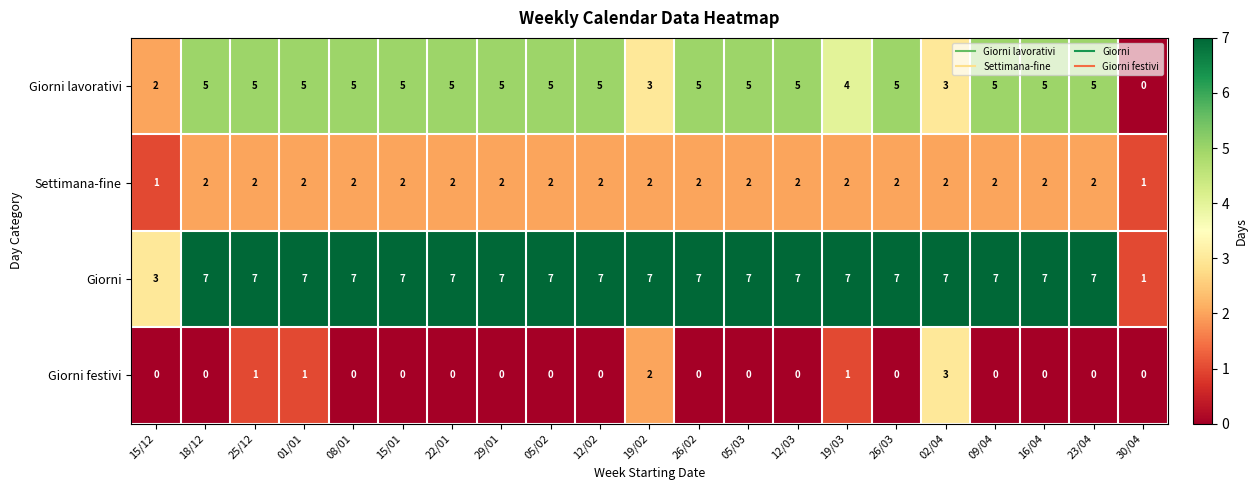

What is the difference between the highest and lowest values at 23/04?

7